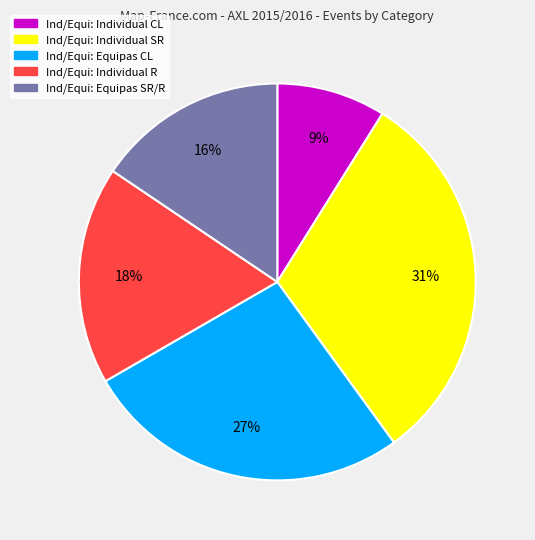

Rank the categories by value from lowest to highest.

Ind/Equi: Individual CL, Ind/Equi: Equipas SR/R, Ind/Equi: Individual R, Ind/Equi: Equipas CL, Ind/Equi: Individual SR